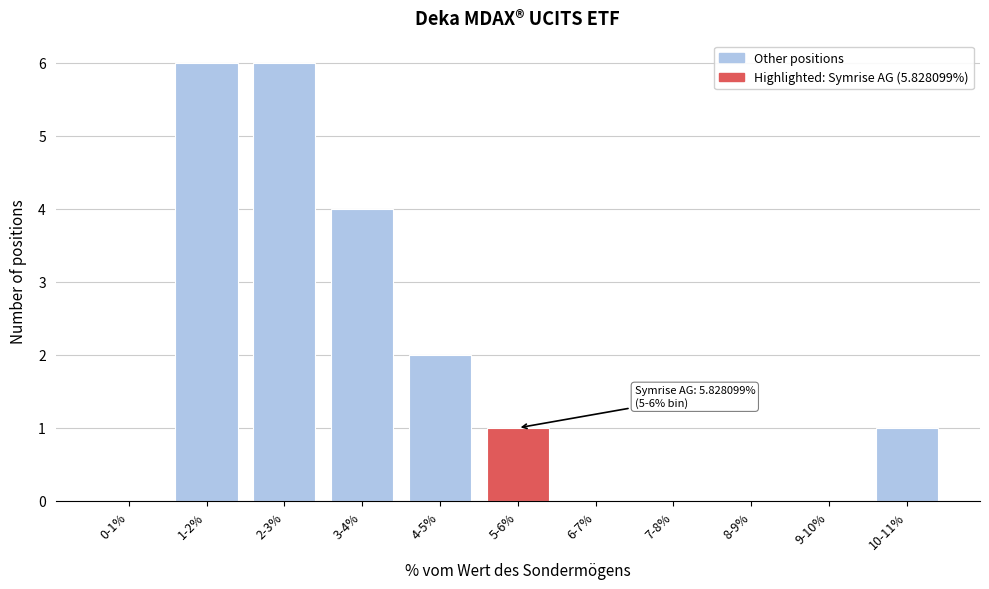

Reading left to right, transcribe all the data shown in this chart.

0-1%=0	1-2%=6	2-3%=6	3-4%=4	4-5%=2	5-6%=1	6-7%=0	7-8%=0	8-9%=0	9-10%=0	10-11%=1